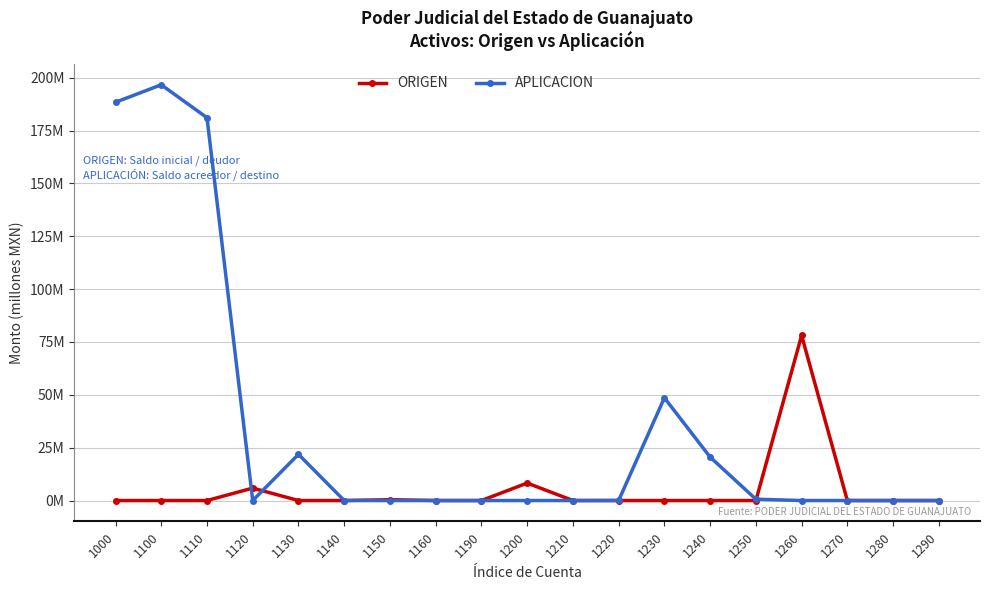

What are all the series names shown in the legend?

ORIGEN, APLICACION